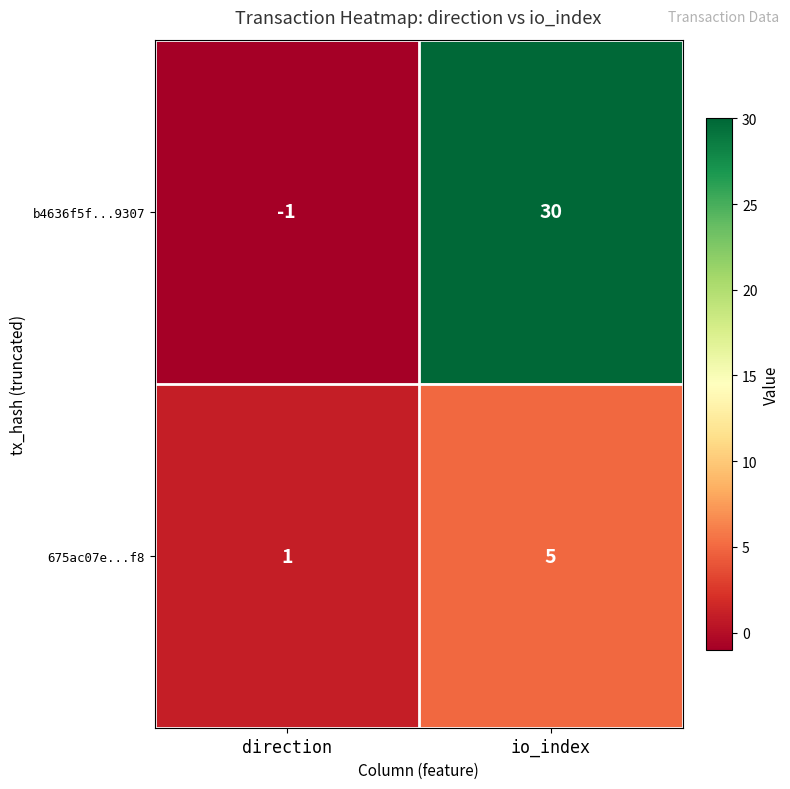

At how many categories does at least one series exceed 12?

1